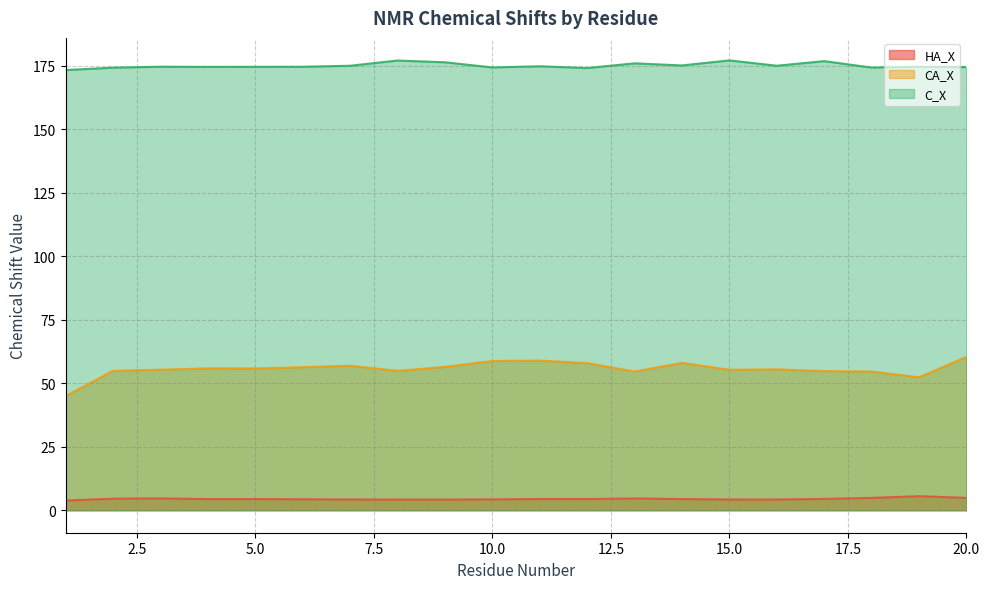

How many values in the C_X series exceed 174?

19